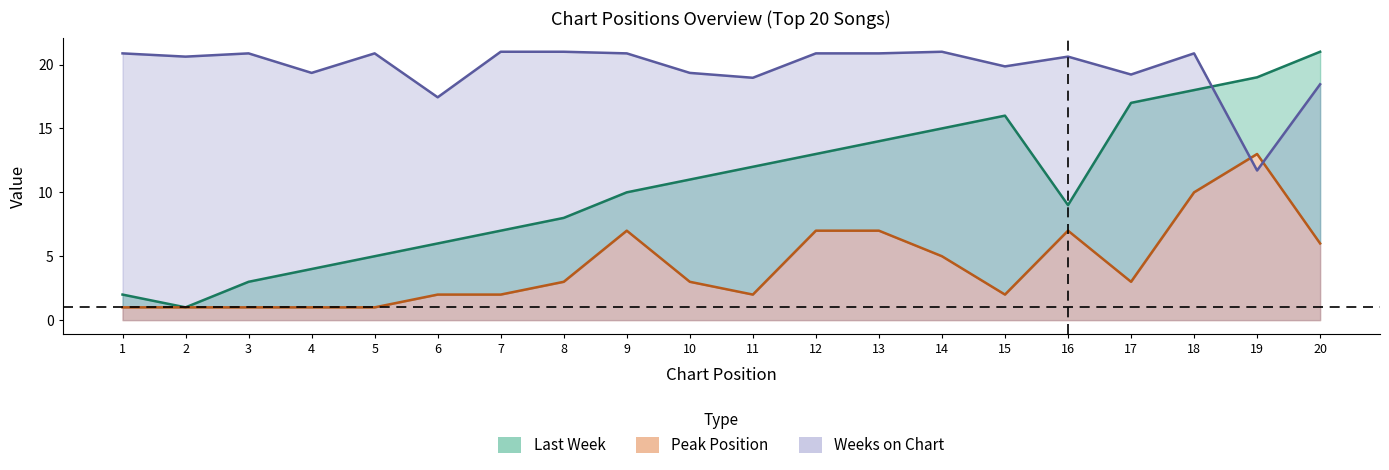

What is the difference between the Last Week values at 2 and 5?

4.0